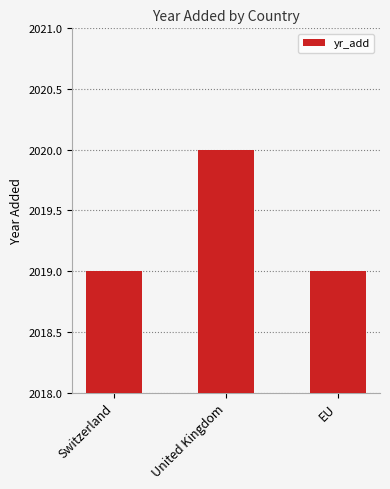

What is the greatest value displayed?

2020